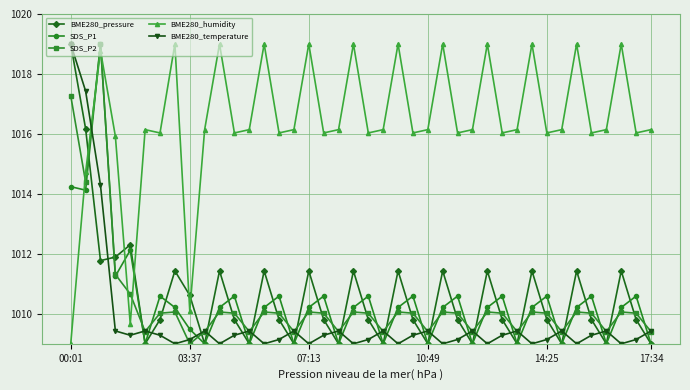

Which series ends up on top after the final intersection of BME280_humidity and SDS_P1?

BME280_humidity